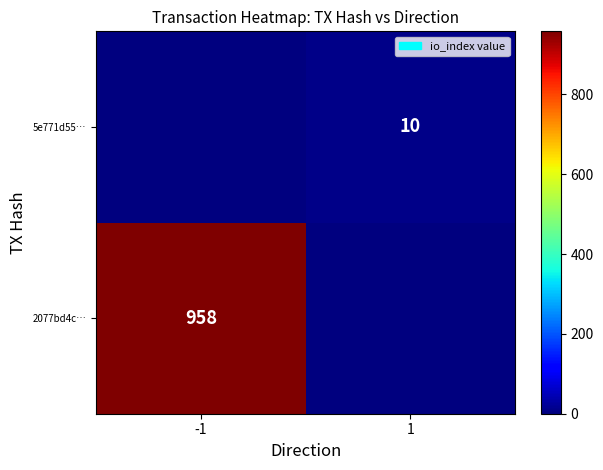

The value of 2077bd4c… at -1 is 958. True or false?

True